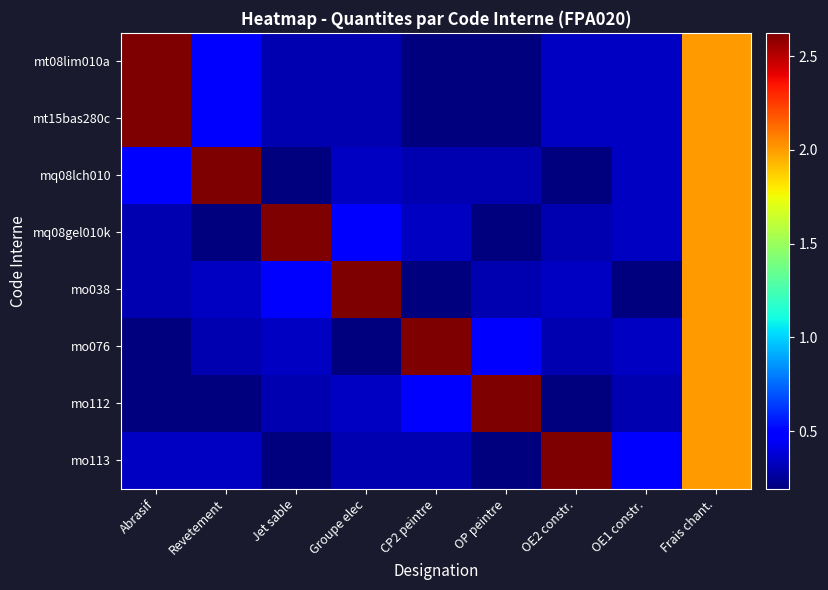

Rank the series at Frais chant. from highest to lowest value.

mt08lim010a, mt15bas280c, mq08lch010, mq08gel010k, mo038, mo076, mo112, mo113